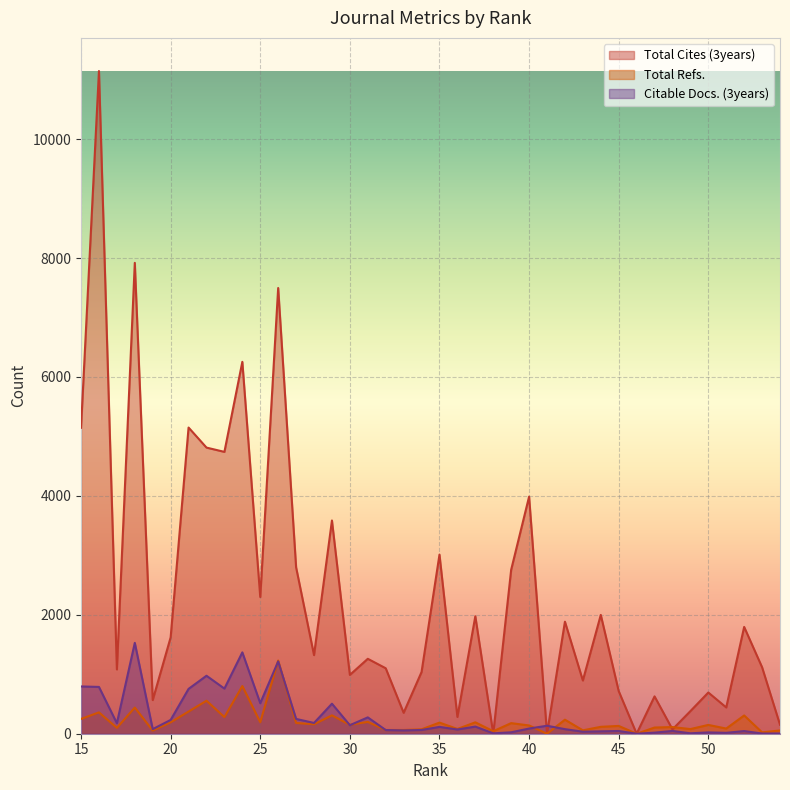

What is the total value across all series at 34?

1175